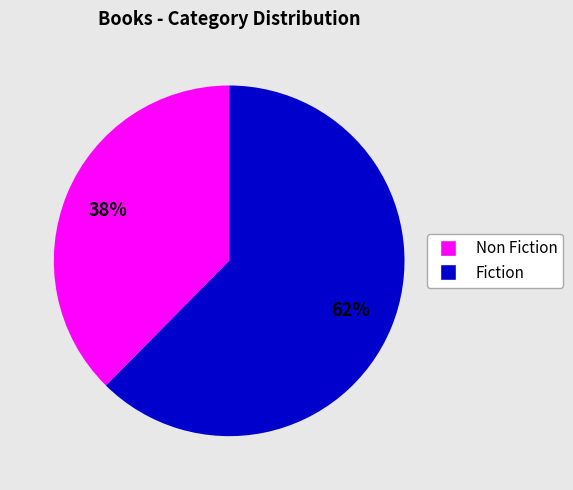

Does any single category account for the majority?

Yes